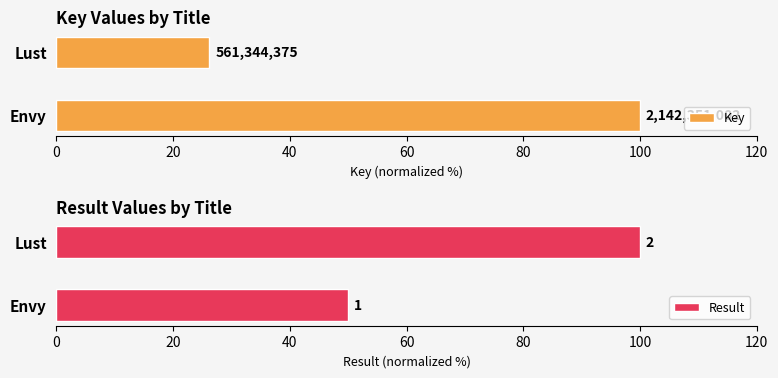

Reading left to right, what are all the values shown in this chart?

Key: 100.0	26.2
Result: 50.0	100.0